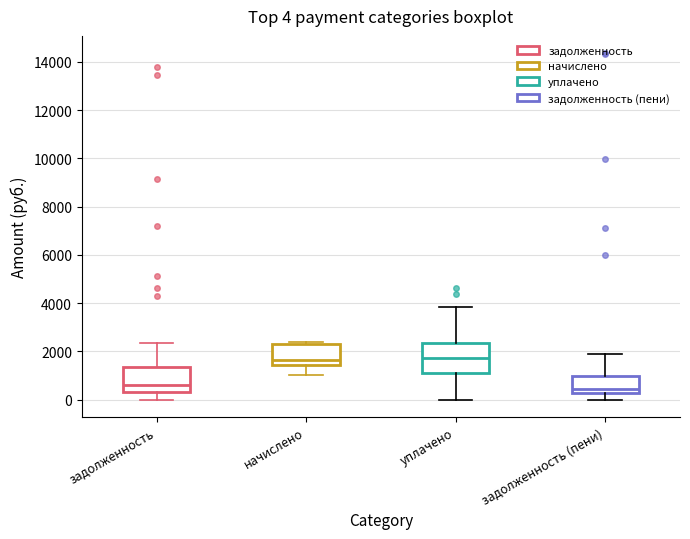

Which box is the tallest, from its lower edge to its upper edge?

уплачено